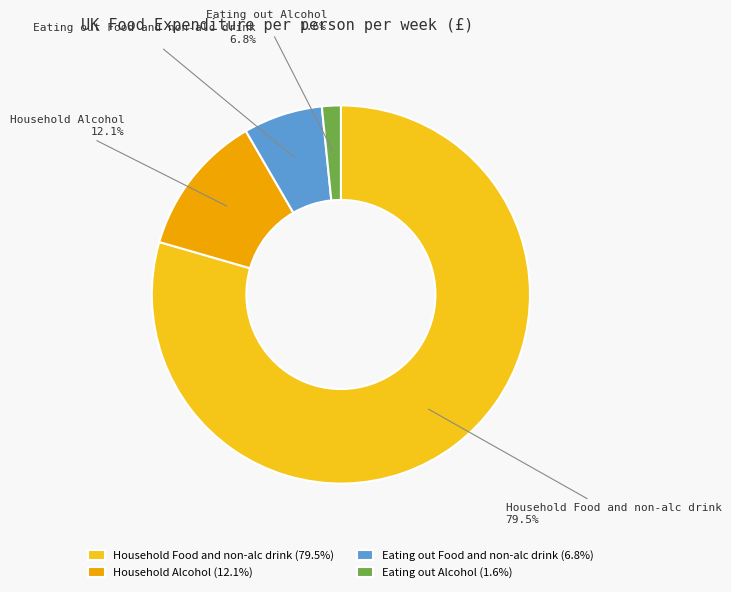

Is there a majority slice in this chart?

Yes